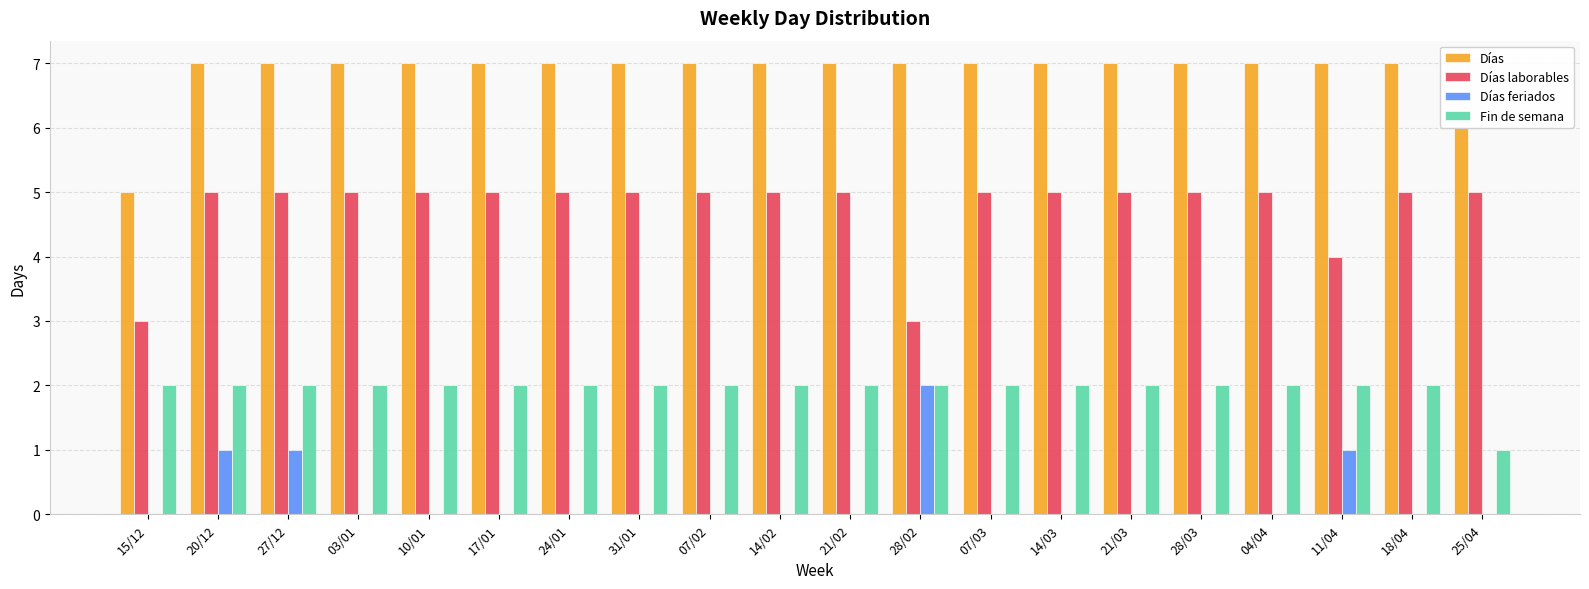

Between 20/12 and 07/03, which series saw the biggest shift?

Días feriados